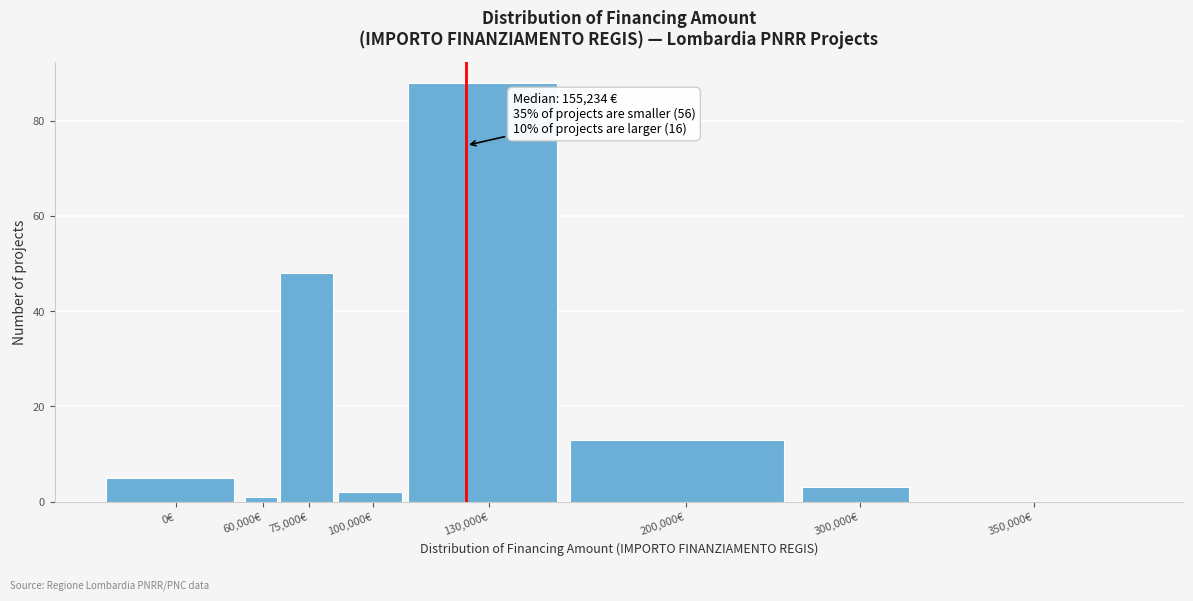

Reading left to right, what are all the values shown in this chart?

0€=5	60,000€=1	75,000€=48	100,000€=2	130,000€=88	200,000€=13	300,000€=3	350,000€=0